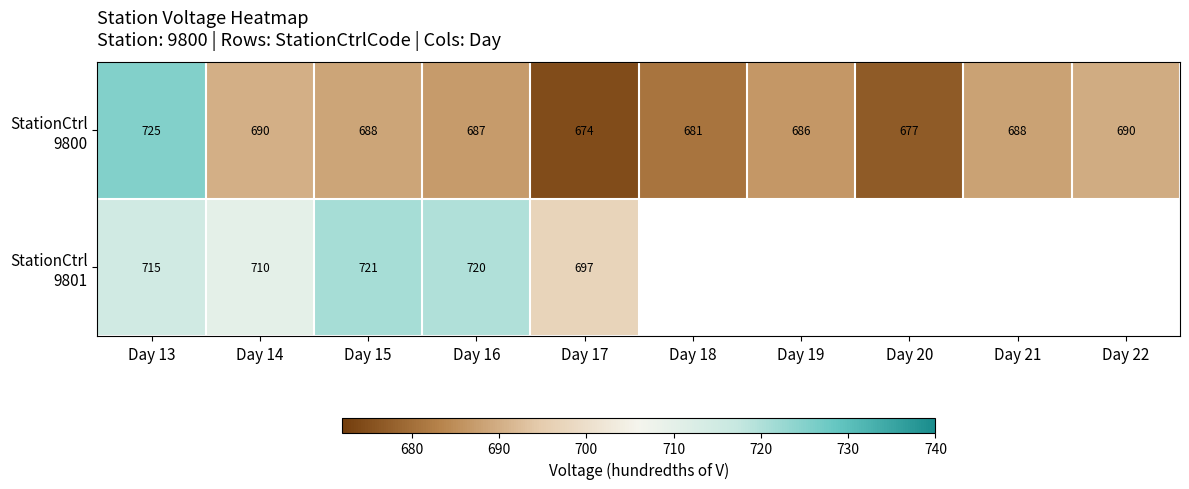

What is the total value across all series at Day 15?

1409.0